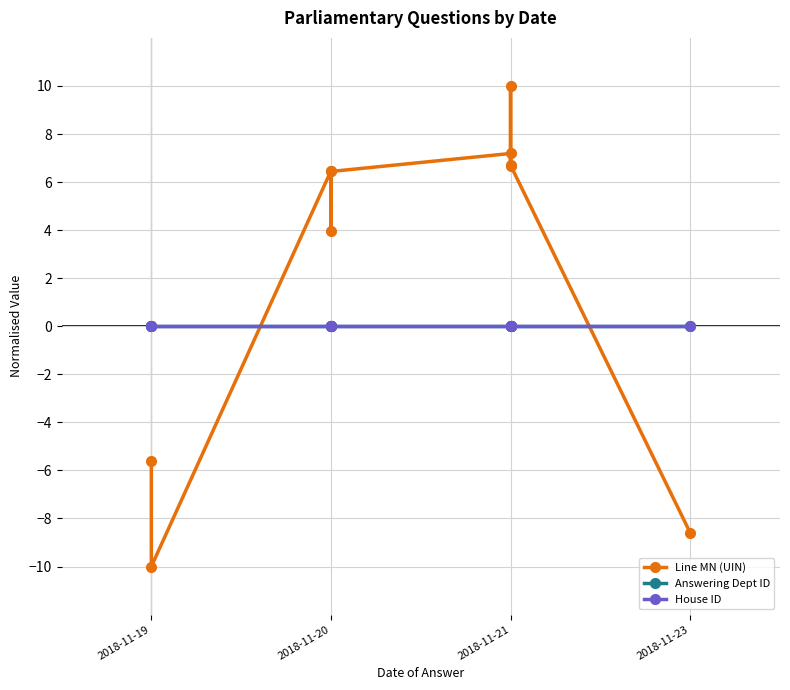

Which series has the largest range (max minus min)?

Line MN (UIN)